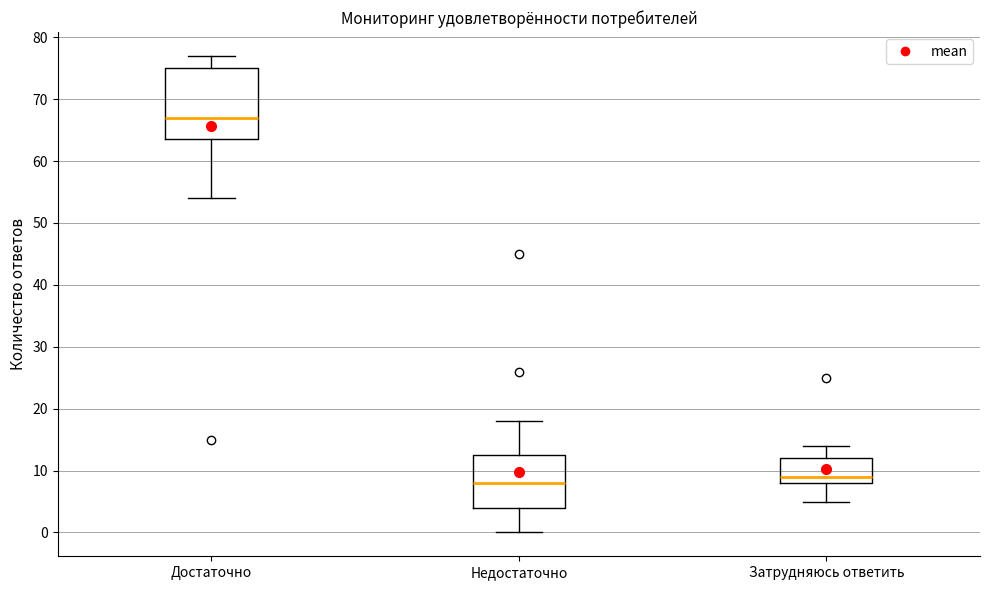

Comparing the boxes themselves (not the whiskers), which one is the tallest?

Достаточно